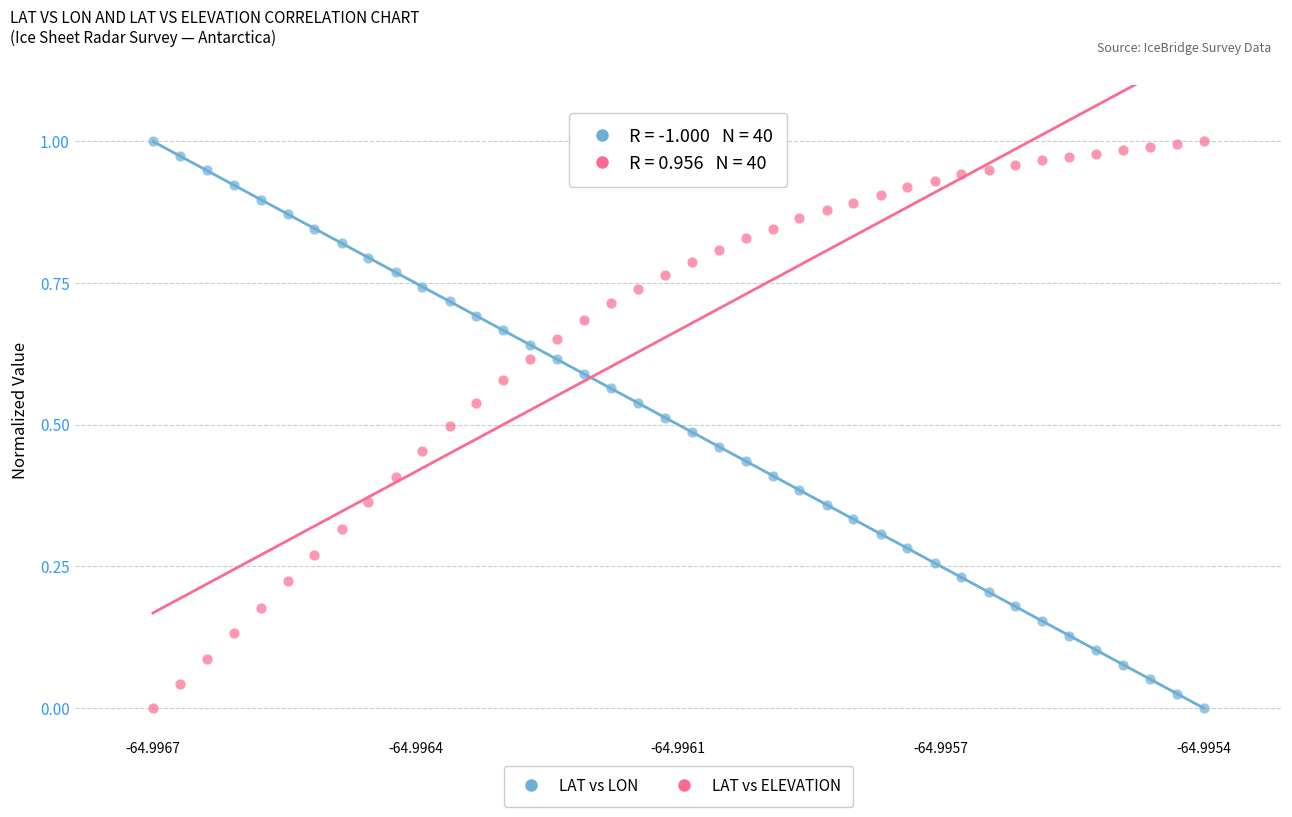

What are all the series names shown in the legend?

LAT vs LON, LAT vs ELEVATION